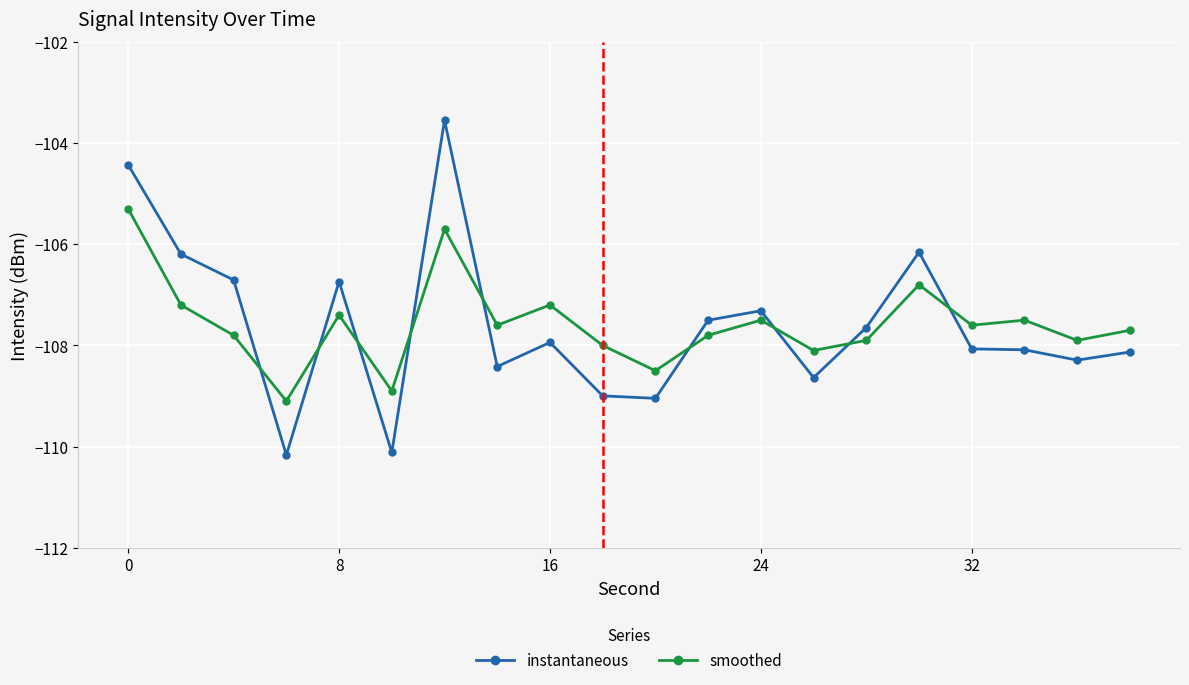

True or false: instantaneous and smoothed intersect in this chart.

True